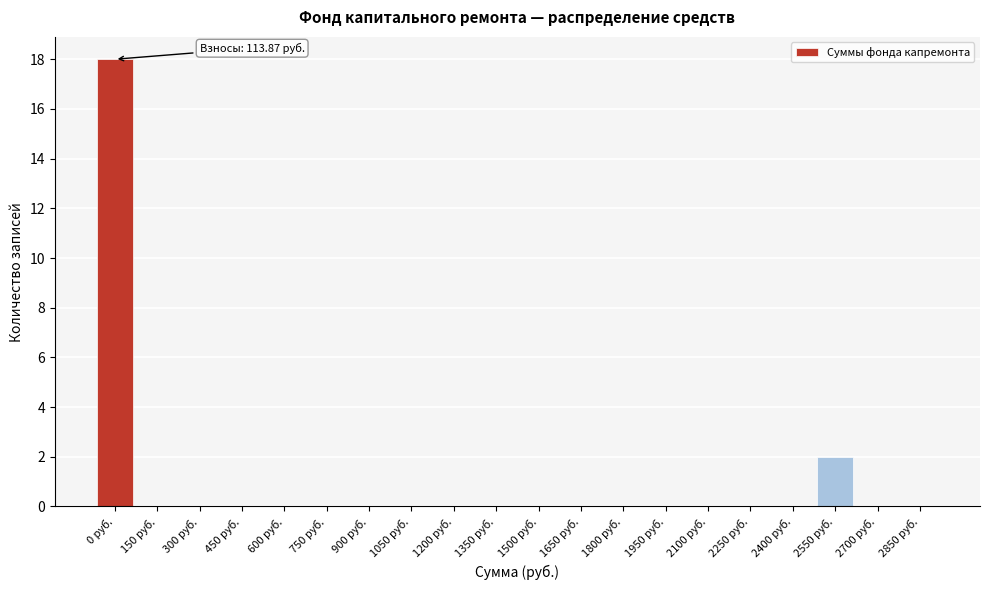

Reading left to right, what are all the values shown in this chart?

0 руб.=18	150 руб.=0	300 руб.=0	450 руб.=0	600 руб.=0	750 руб.=0	900 руб.=0	1050 руб.=0	1200 руб.=0	1350 руб.=0	1500 руб.=0	1650 руб.=0	1800 руб.=0	1950 руб.=0	2100 руб.=0	2250 руб.=0	2400 руб.=0	2550 руб.=2	2700 руб.=0	2850 руб.=0